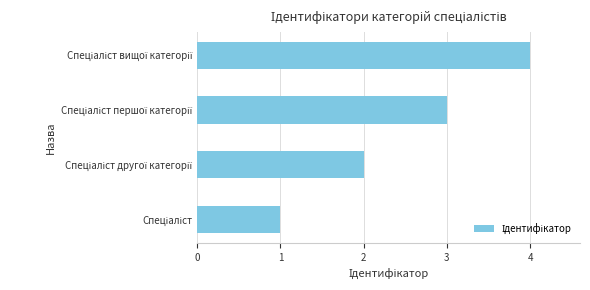

What is the greatest value displayed?

4